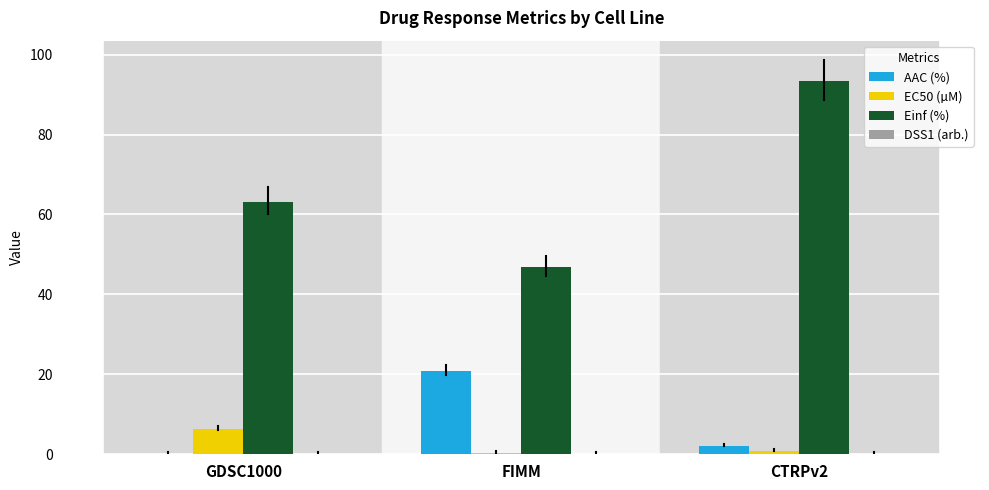

What is the spread (max minus min) of values at GDSC1000?

63.2